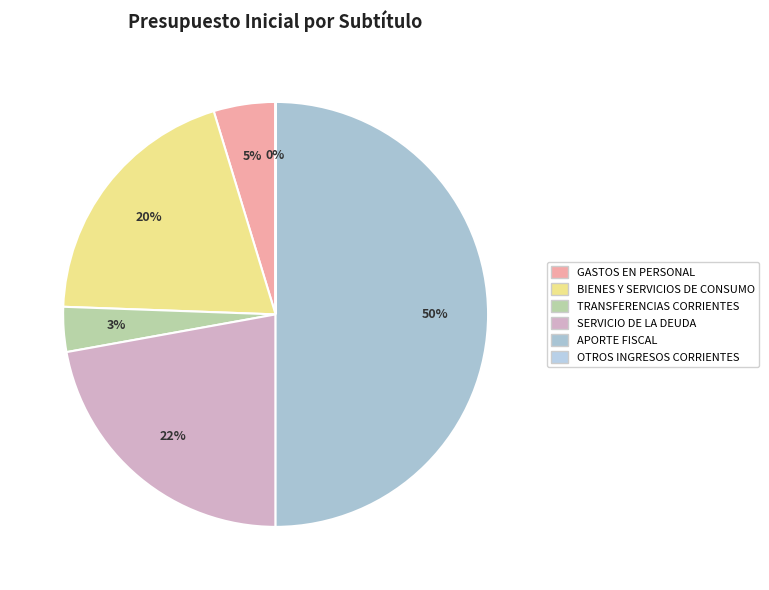

Is there a majority slice in this chart?

No